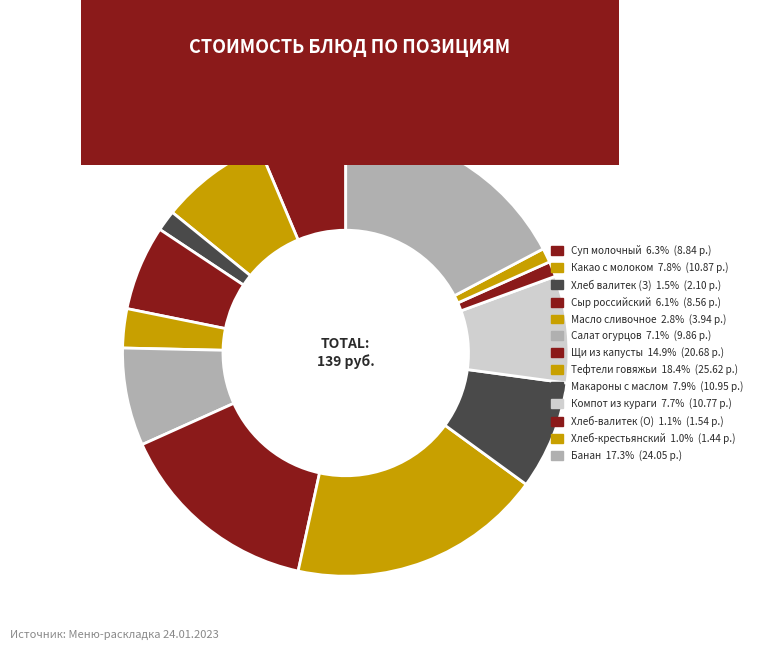

To the nearest percent, what is the average slice percentage?

8%